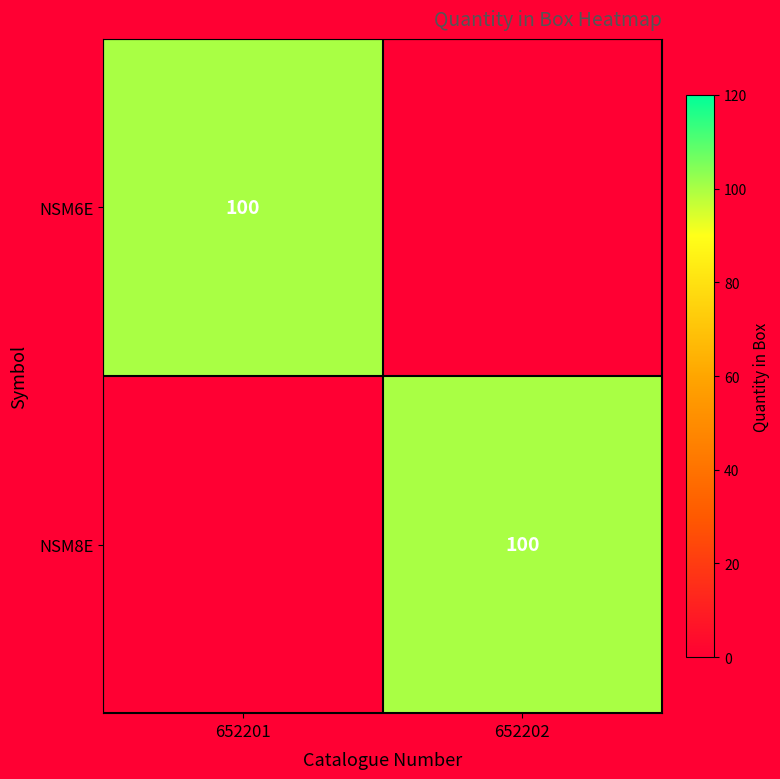

The NSM6E series shows 52 at 652201. True or false?

False